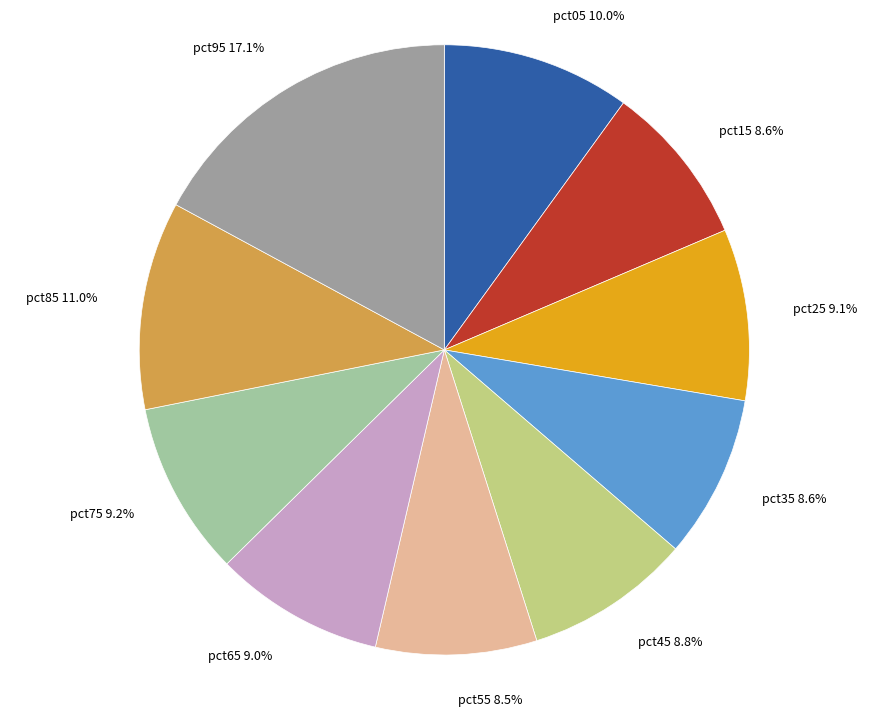

Is the sum of pct35 and pct75 greater than half?

No